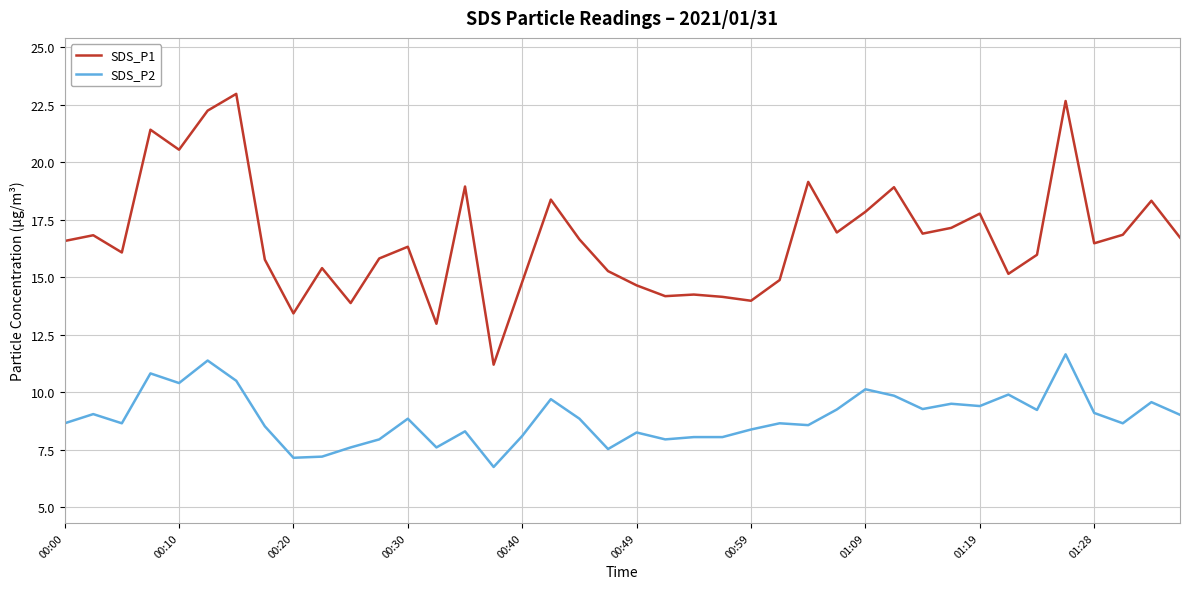

What is the maximum value for SDS_P1?

23.0